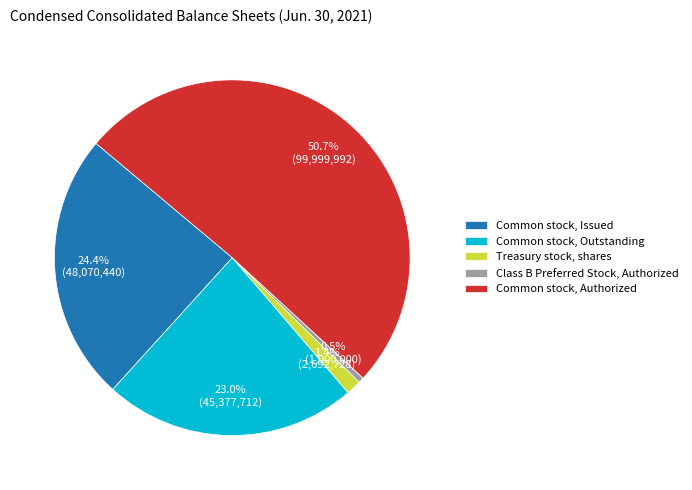

Does any single category account for the majority?

Yes